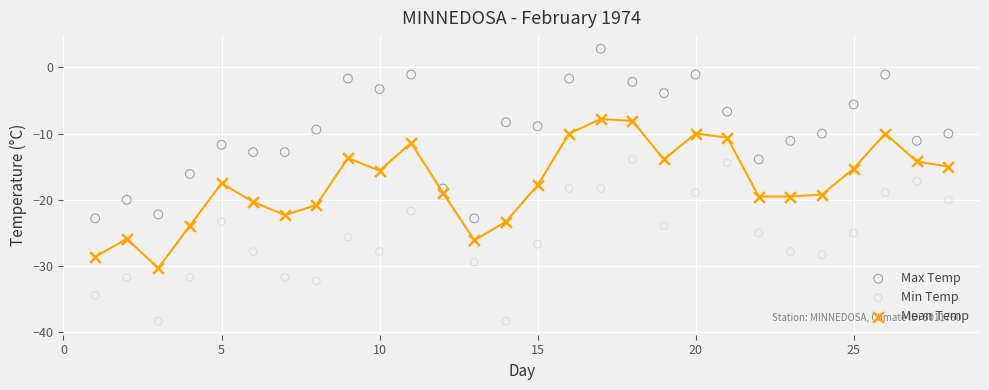

Which series has the largest Y range (max minus min)?

Max Temp